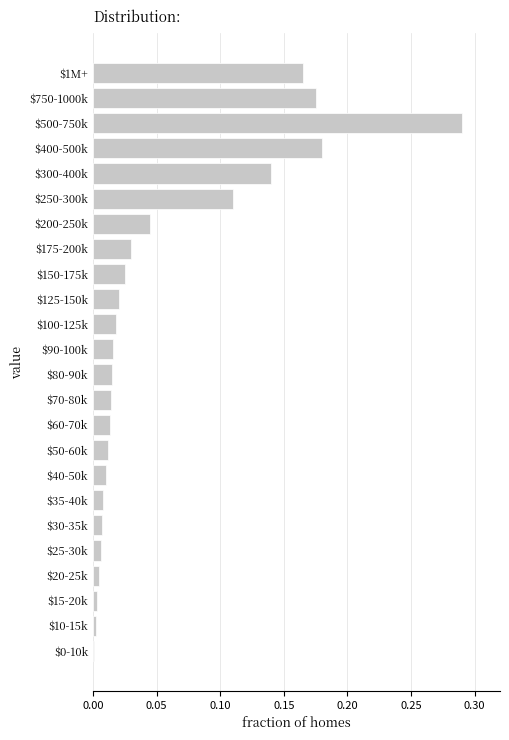

Which label corresponds to the largest value in the chart?

$500-750k